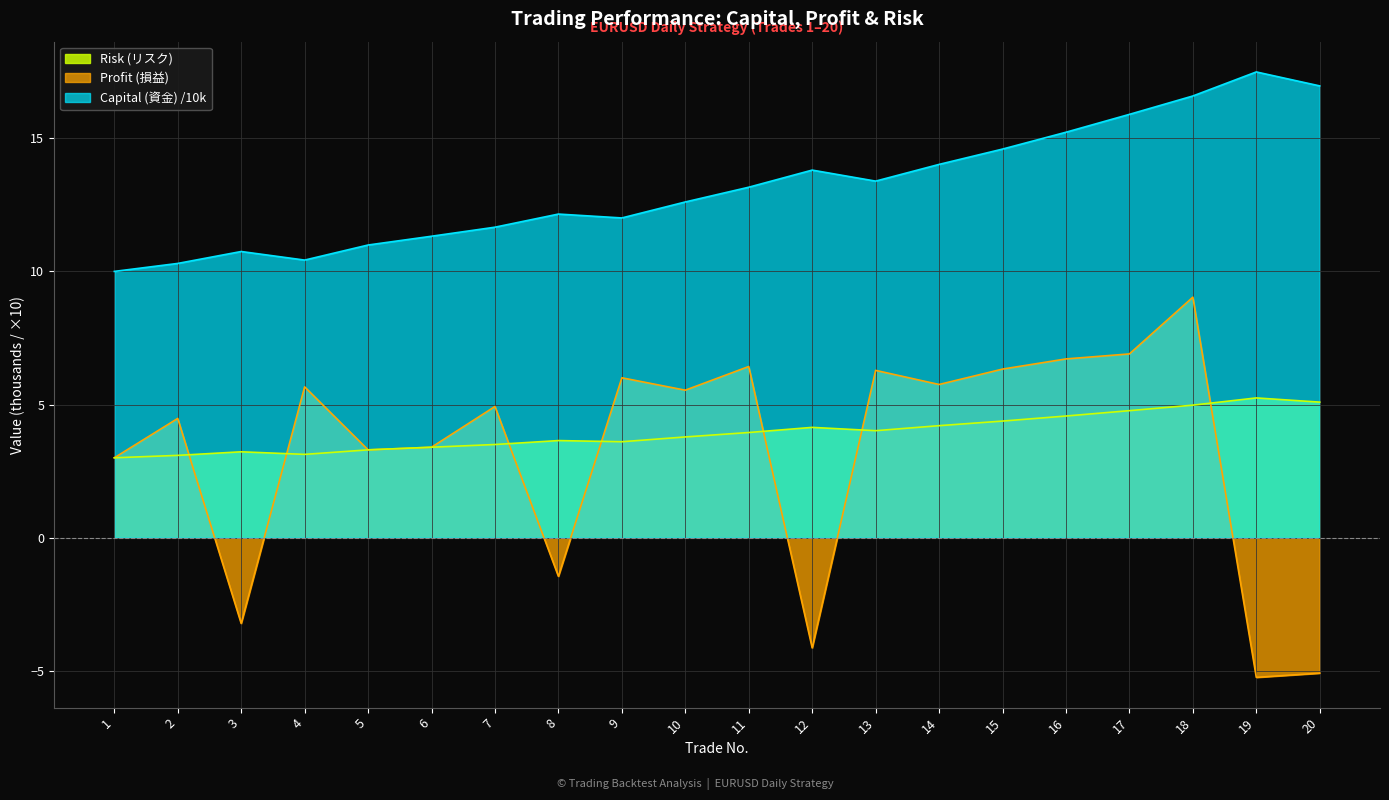

What are all the series names shown in the legend?

Risk (リスク), Profit (損益), Capital (資金) /10k